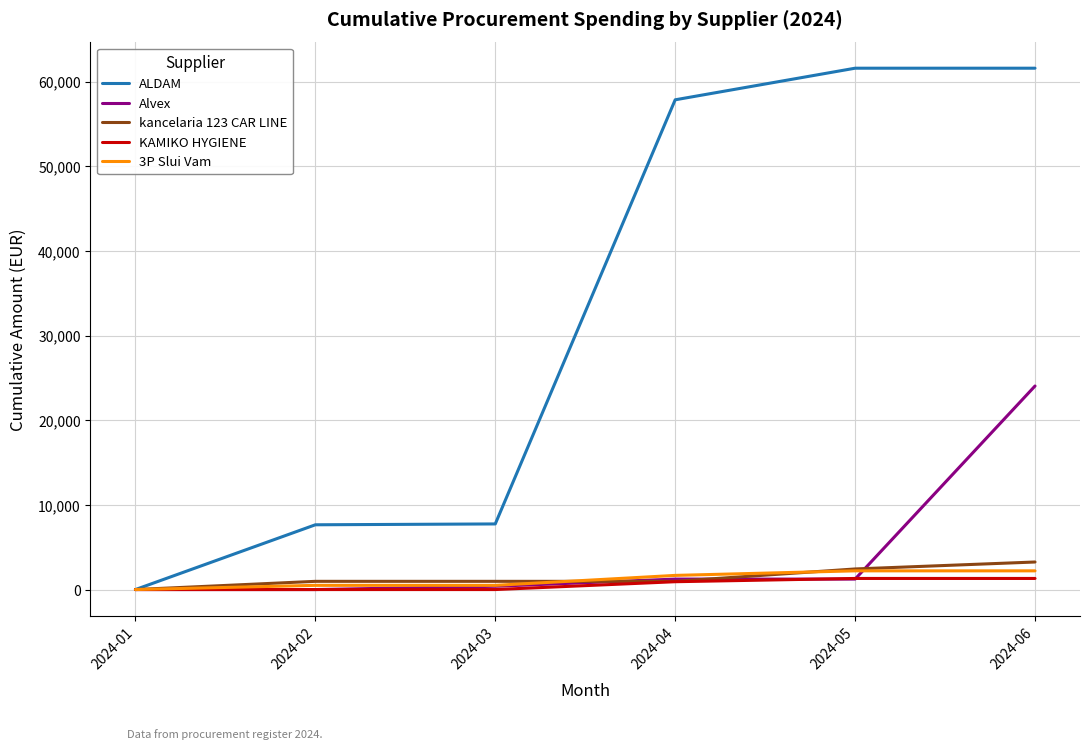

Which series has the widest spread of values?

ALDAM